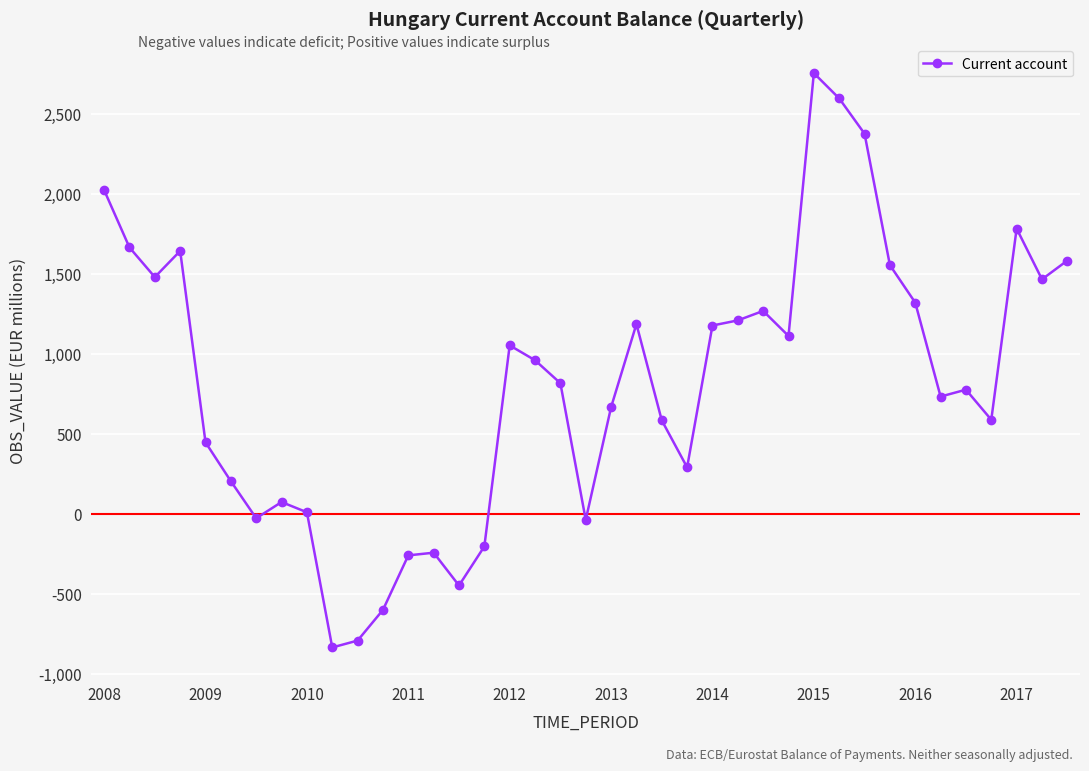

How many lines are shown in the chart?

1